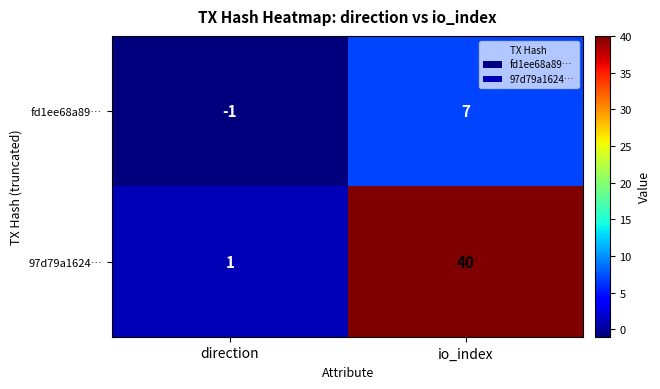

Reading left to right, extract all data points from this chart.

fd1ee68a89…: -1	7
97d79a1624…: 1	40